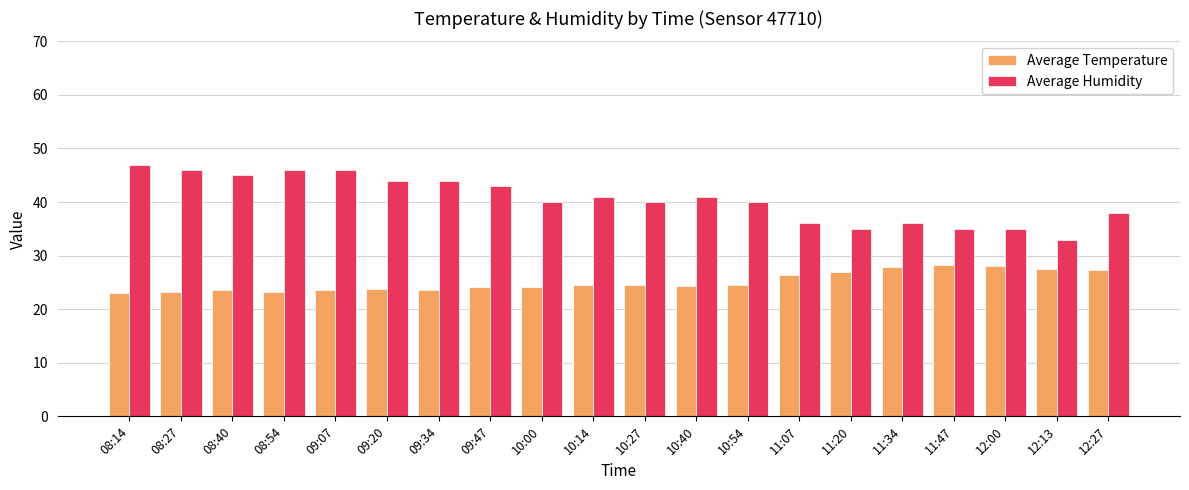

At which category does the chart reach its peak across all series?

08:14